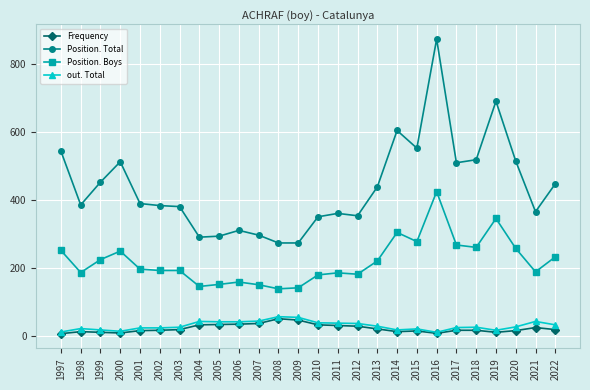

The value of out. Total at 2021 is 42. True or false?

True